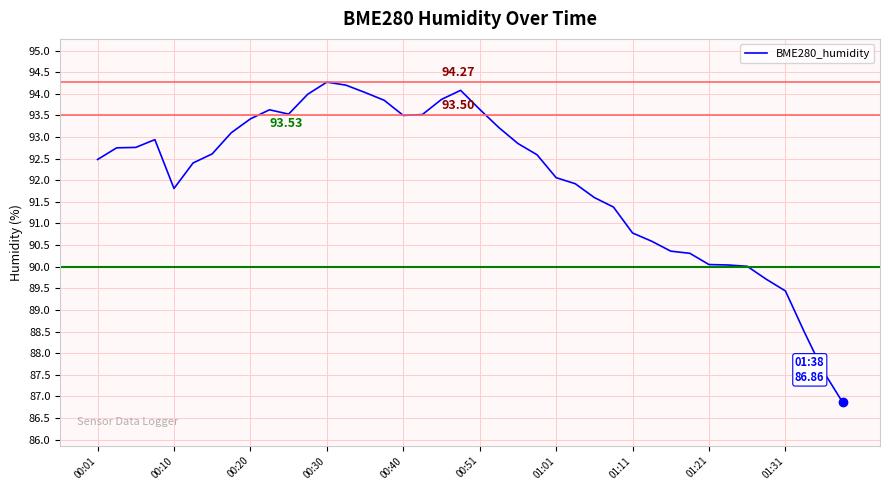

Count the number of data series in this chart.

1